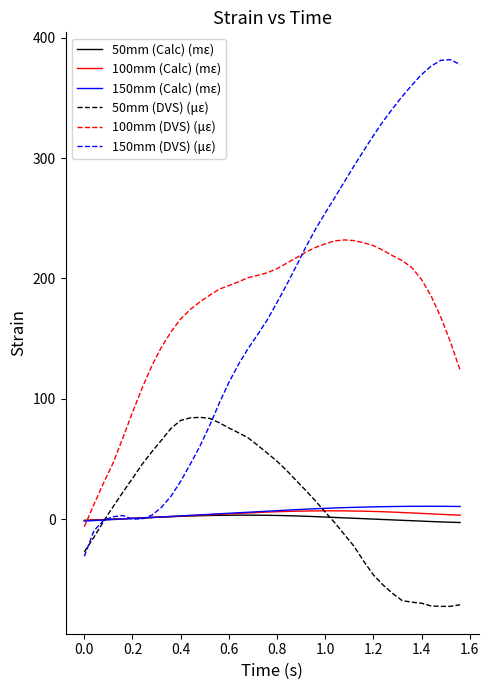

Which series has the largest range (max minus min)?

150mm (DVS) (με)